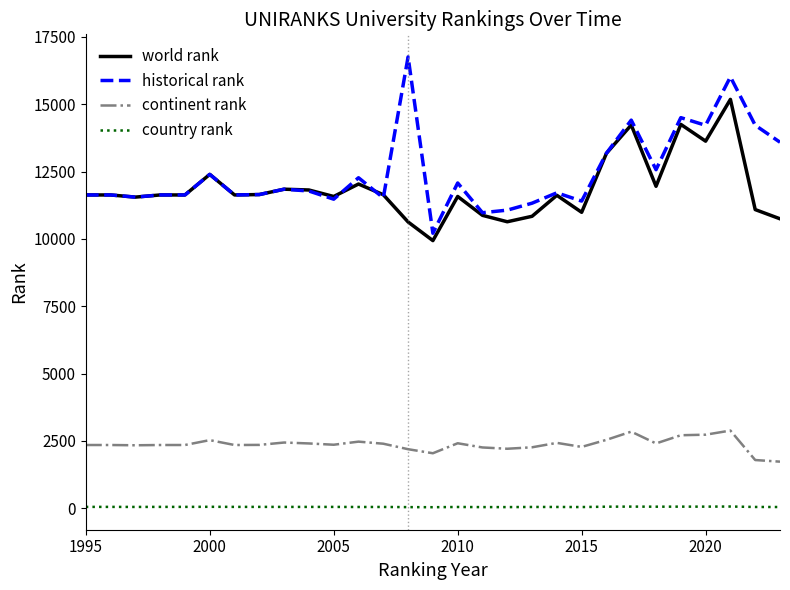

True or false: world rank and continent rank intersect in this chart.

False